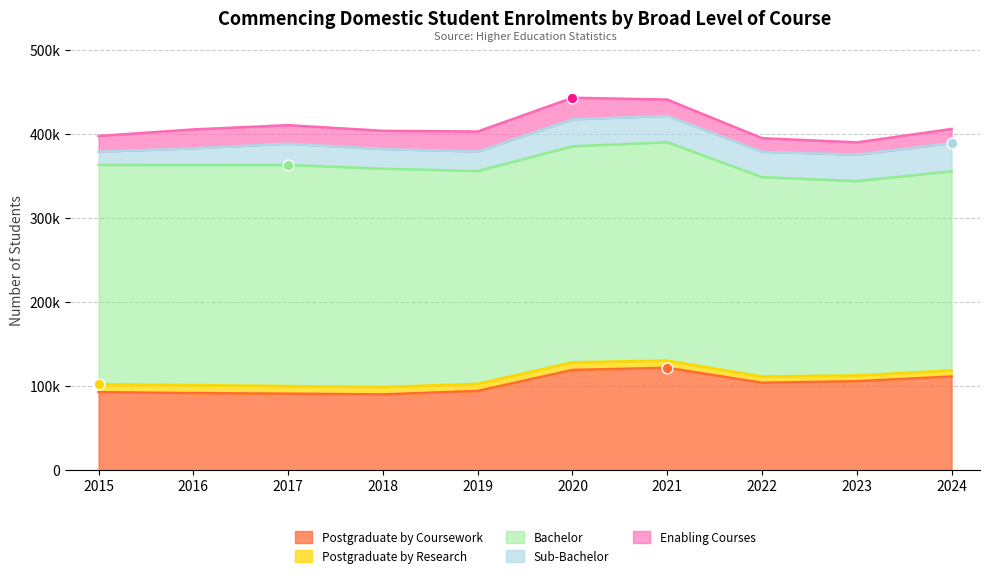

Is the value of Sub-Bachelor at 2021 greater than the value of Postgraduate by Research at 2024?

Yes